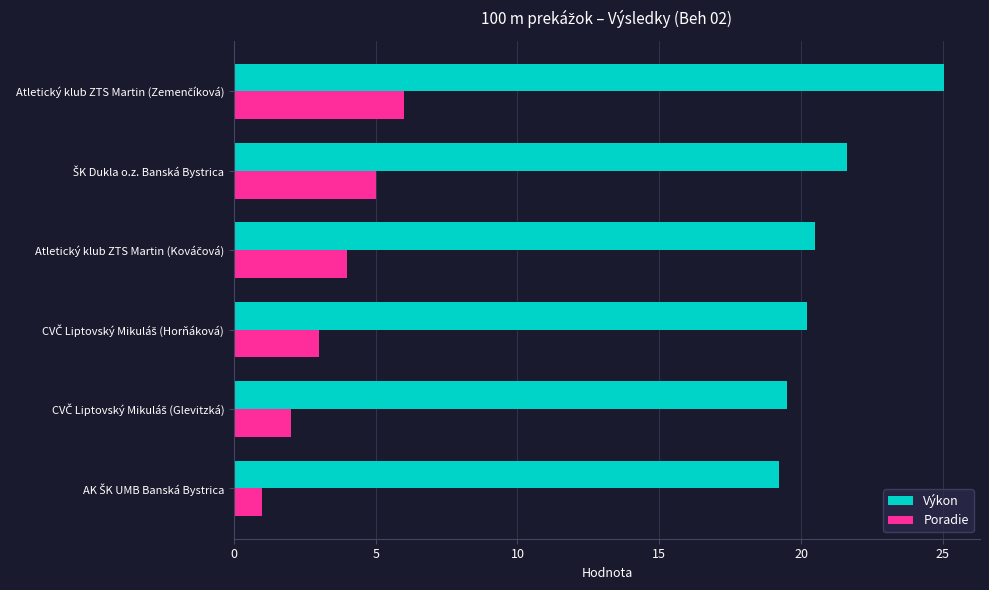

List the series in order of their overall mean, highest first.

Výkon, Poradie